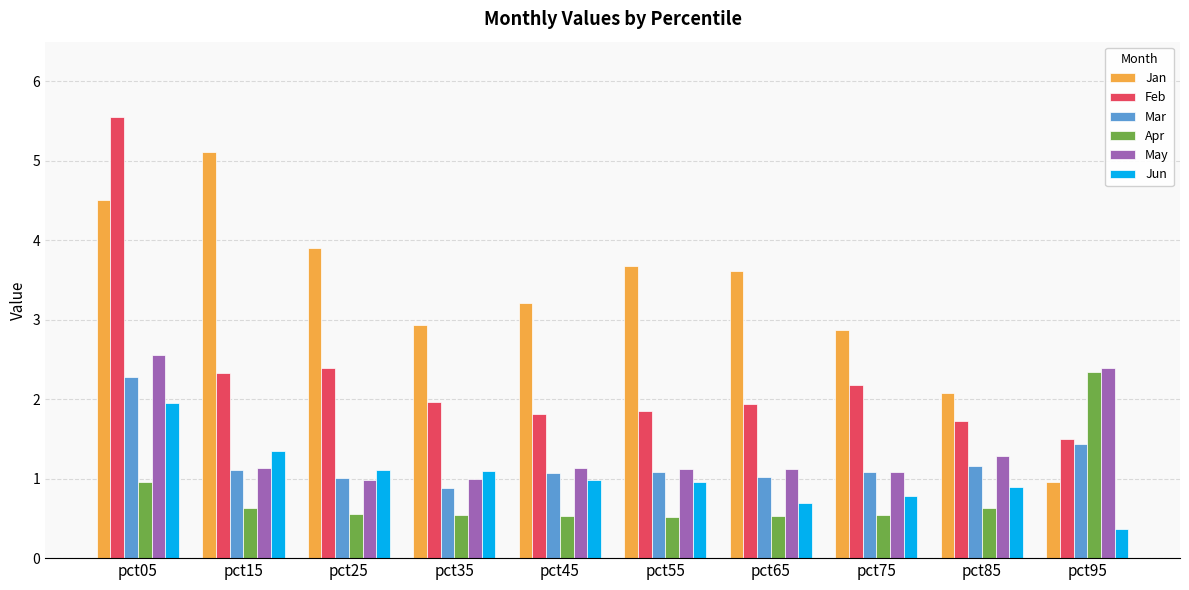

Rank the series at pct35 from highest to lowest value.

Jan, Feb, Jun, May, Mar, Apr